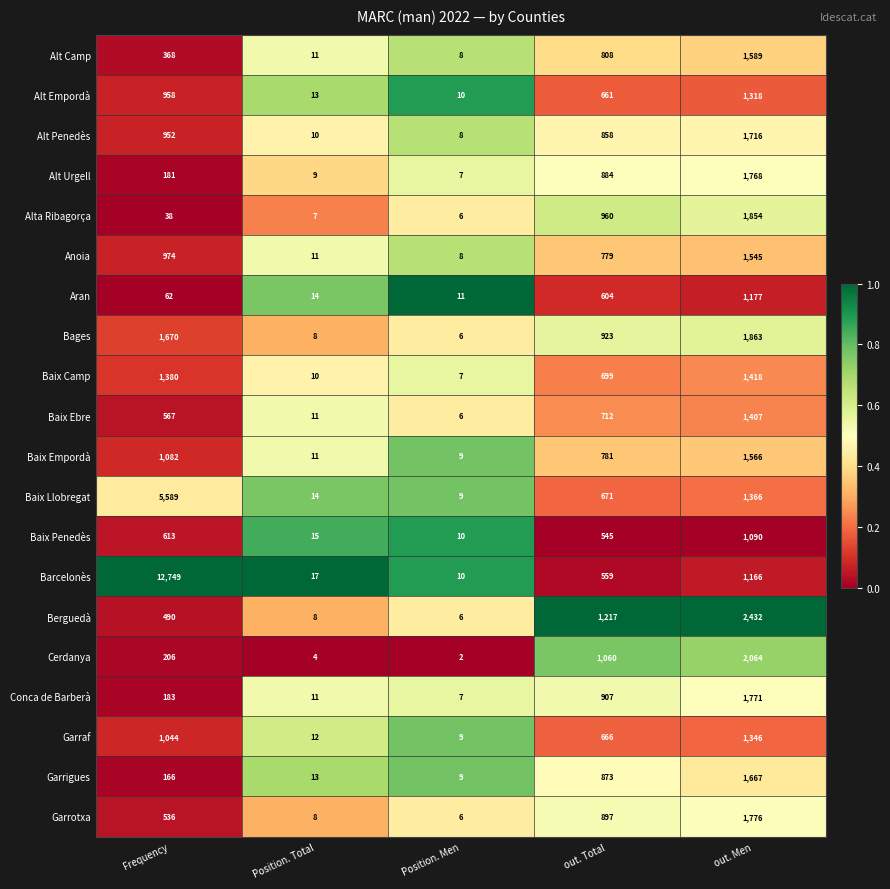

Where is Barcelonès nearest to the value 6379?

out. Men